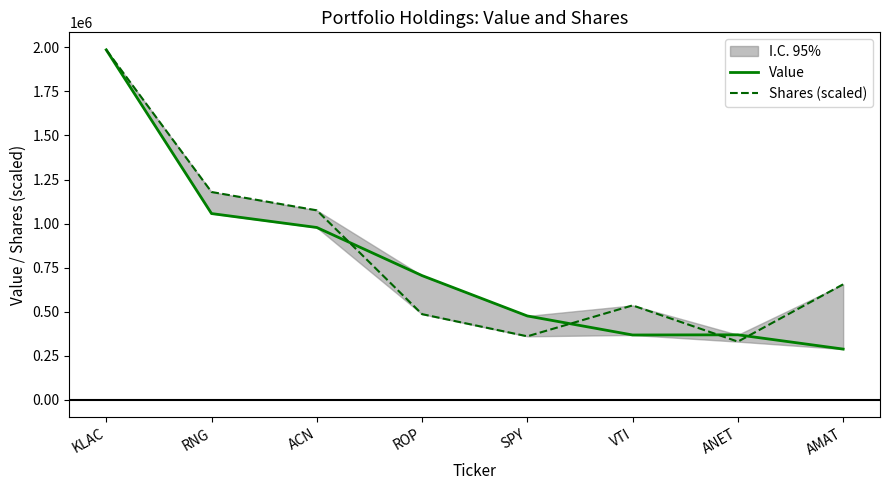

At VTI, list the series in order from smallest to largest.

Value, Shares (scaled)